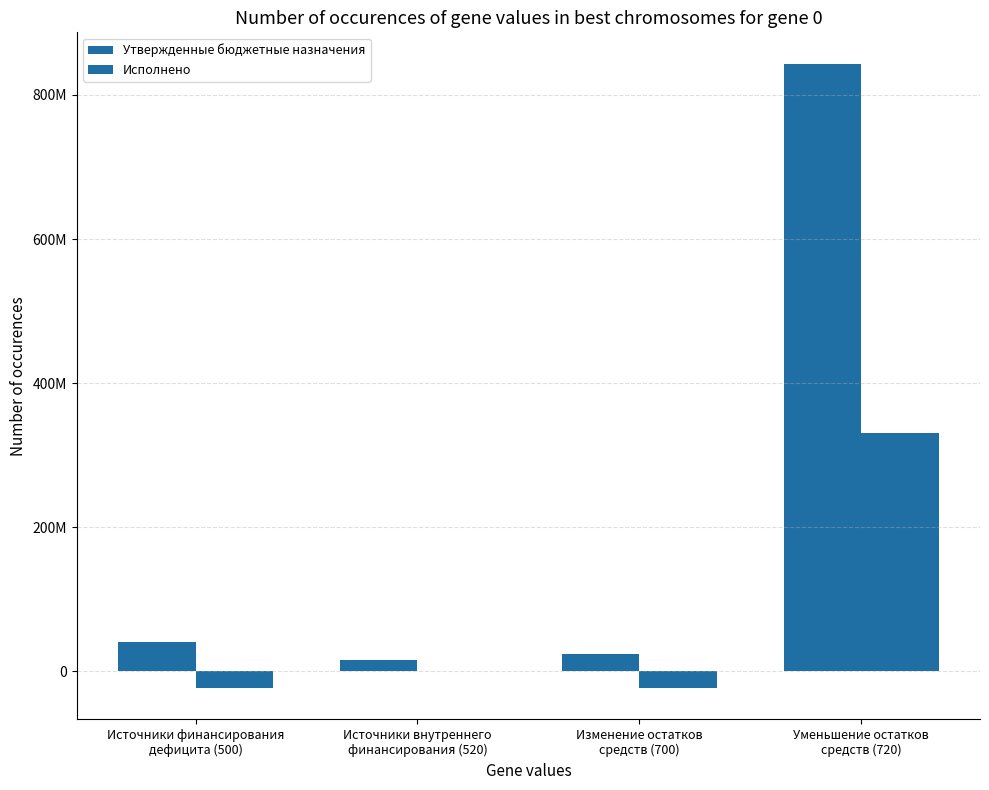

What position from the right is Источники внутреннего
финансирования (520)?

3